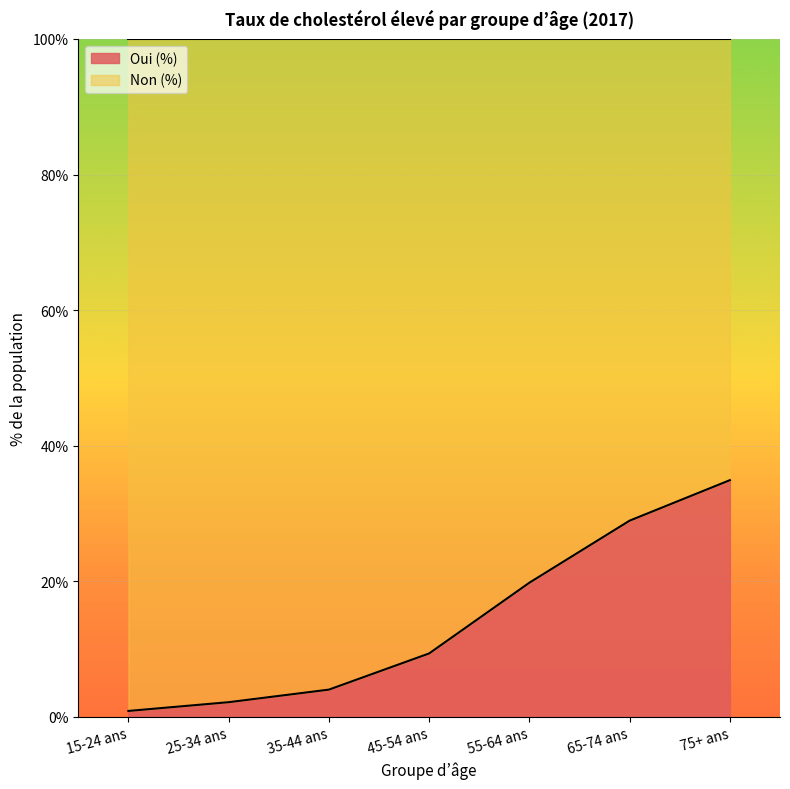

What is the approximate value at 65-74 ans?

28.9